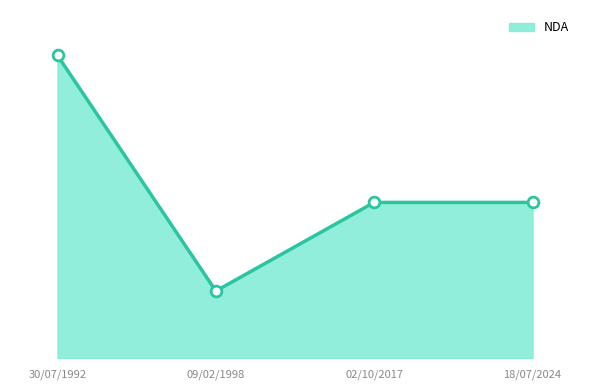

Which has a higher value, 18/07/2024 or 30/07/1992?

30/07/1992